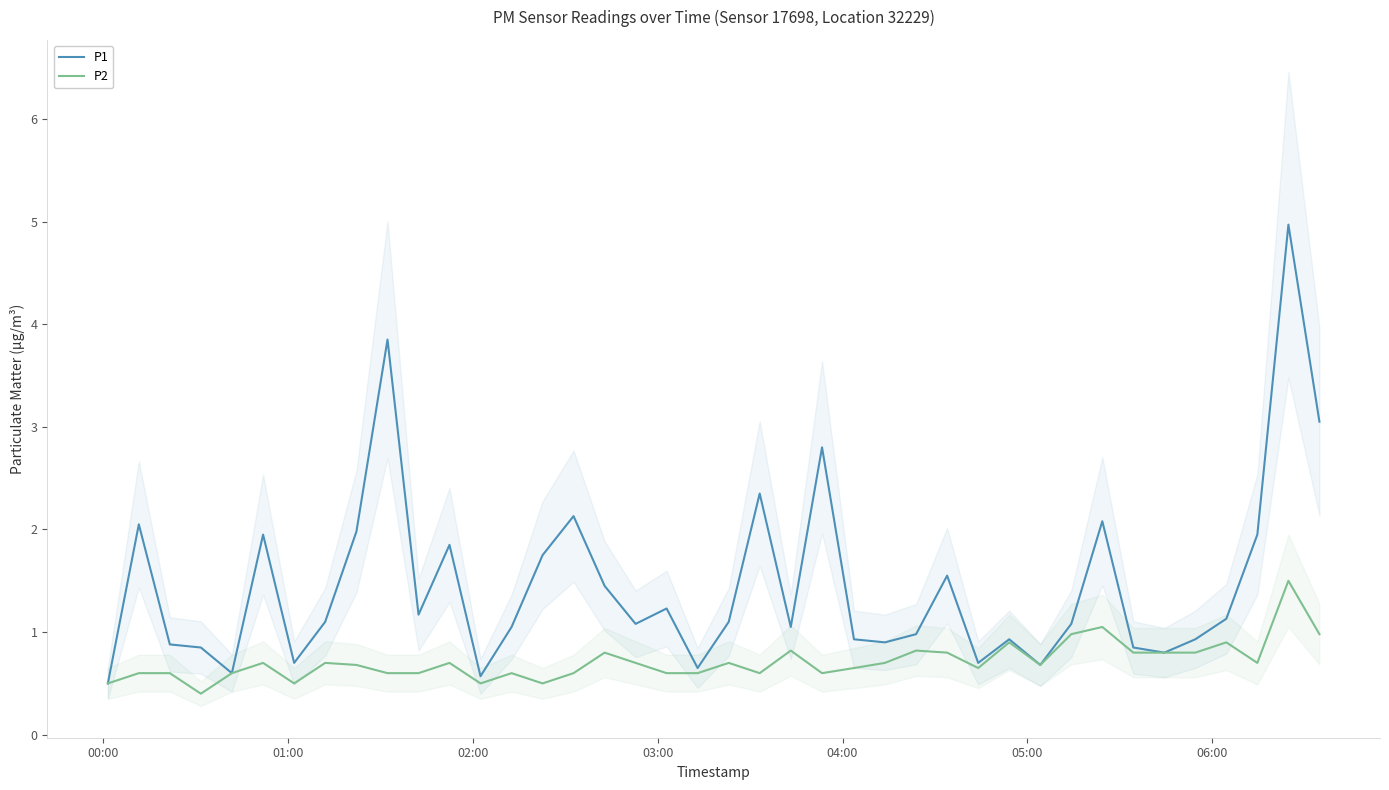

True or false: P2 and P1 cross at least once.

False